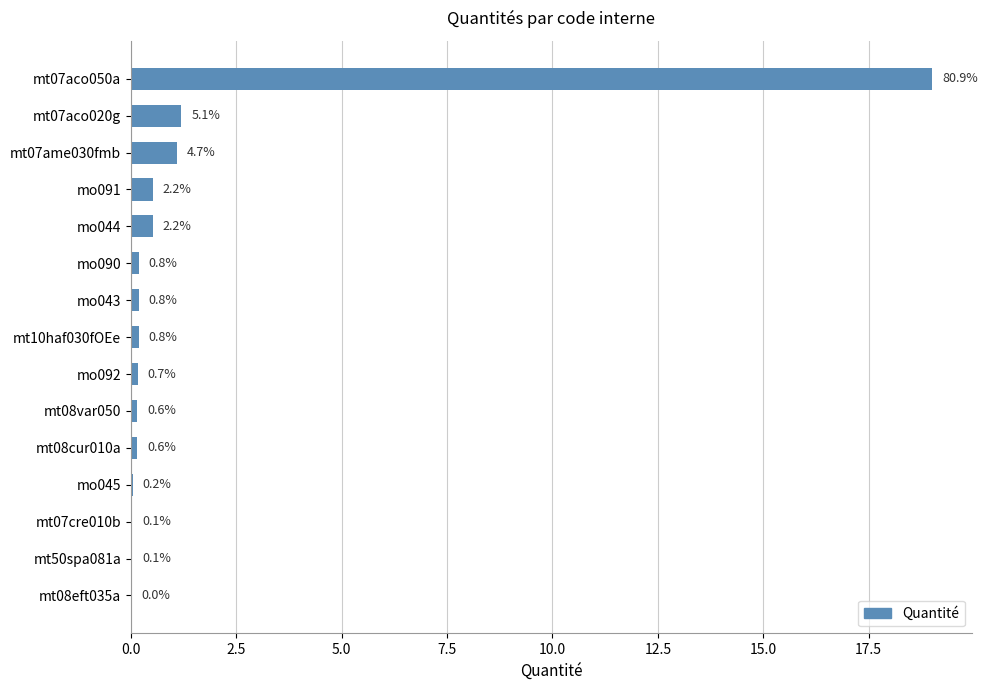

What is the average value?

1.6